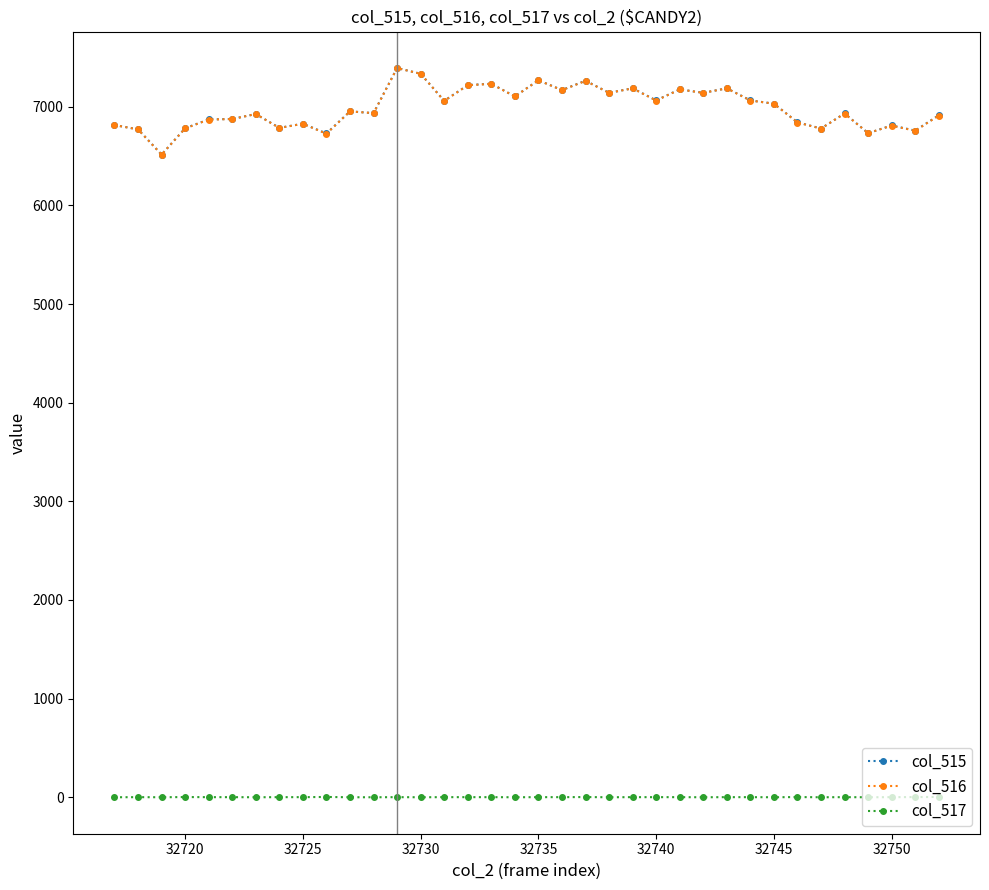

Where is the first local maximum for col_515?

32723